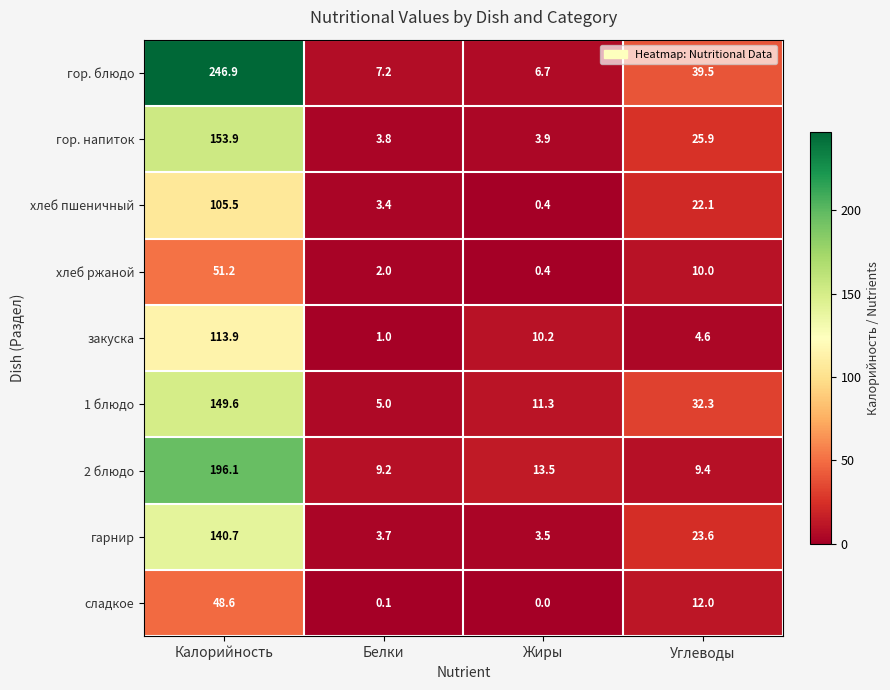

What is the average value of the хлеб пшеничный series?

32.9